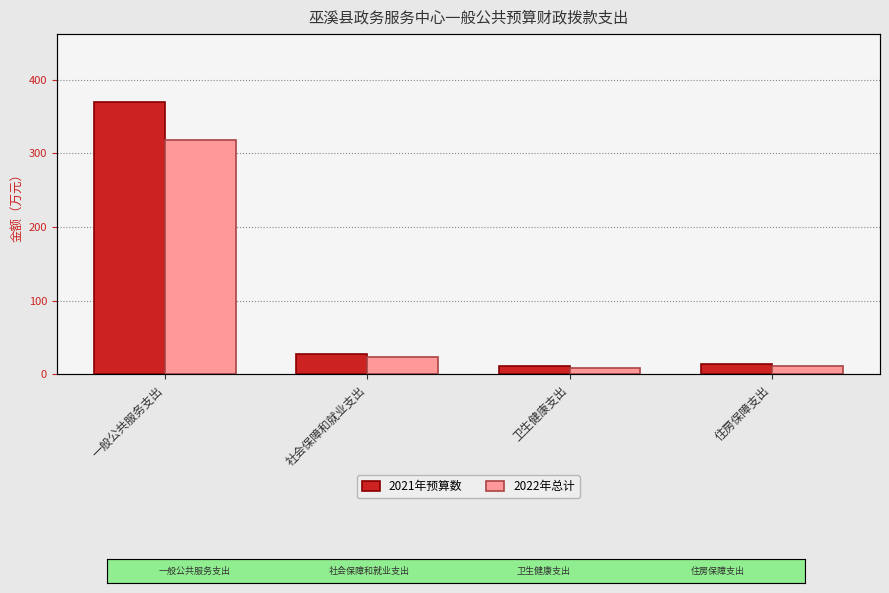

Which series has the largest total across all categories?

2021年预算数